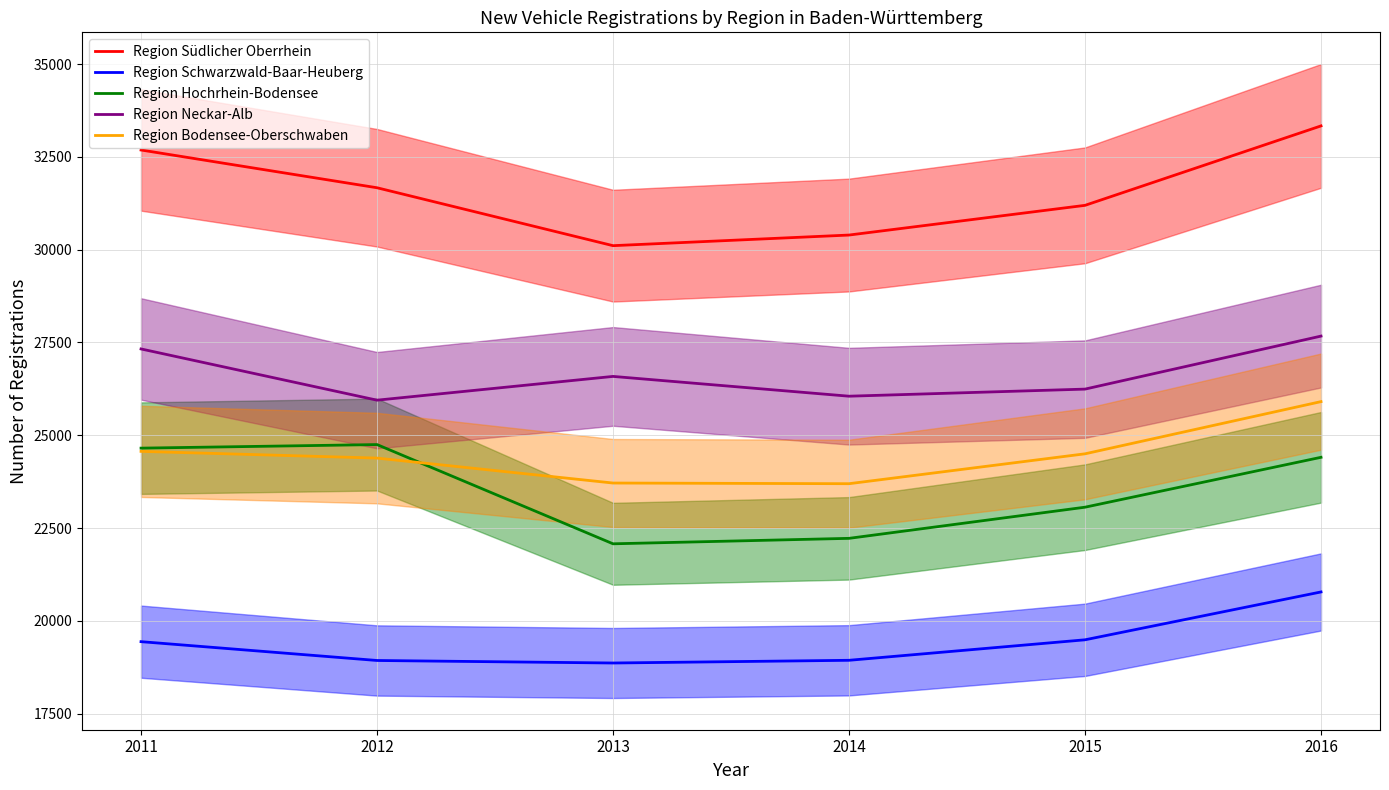

Is it true that Region Schwarzwald-Baar-Heuberg equals 19440 at 2011?

True